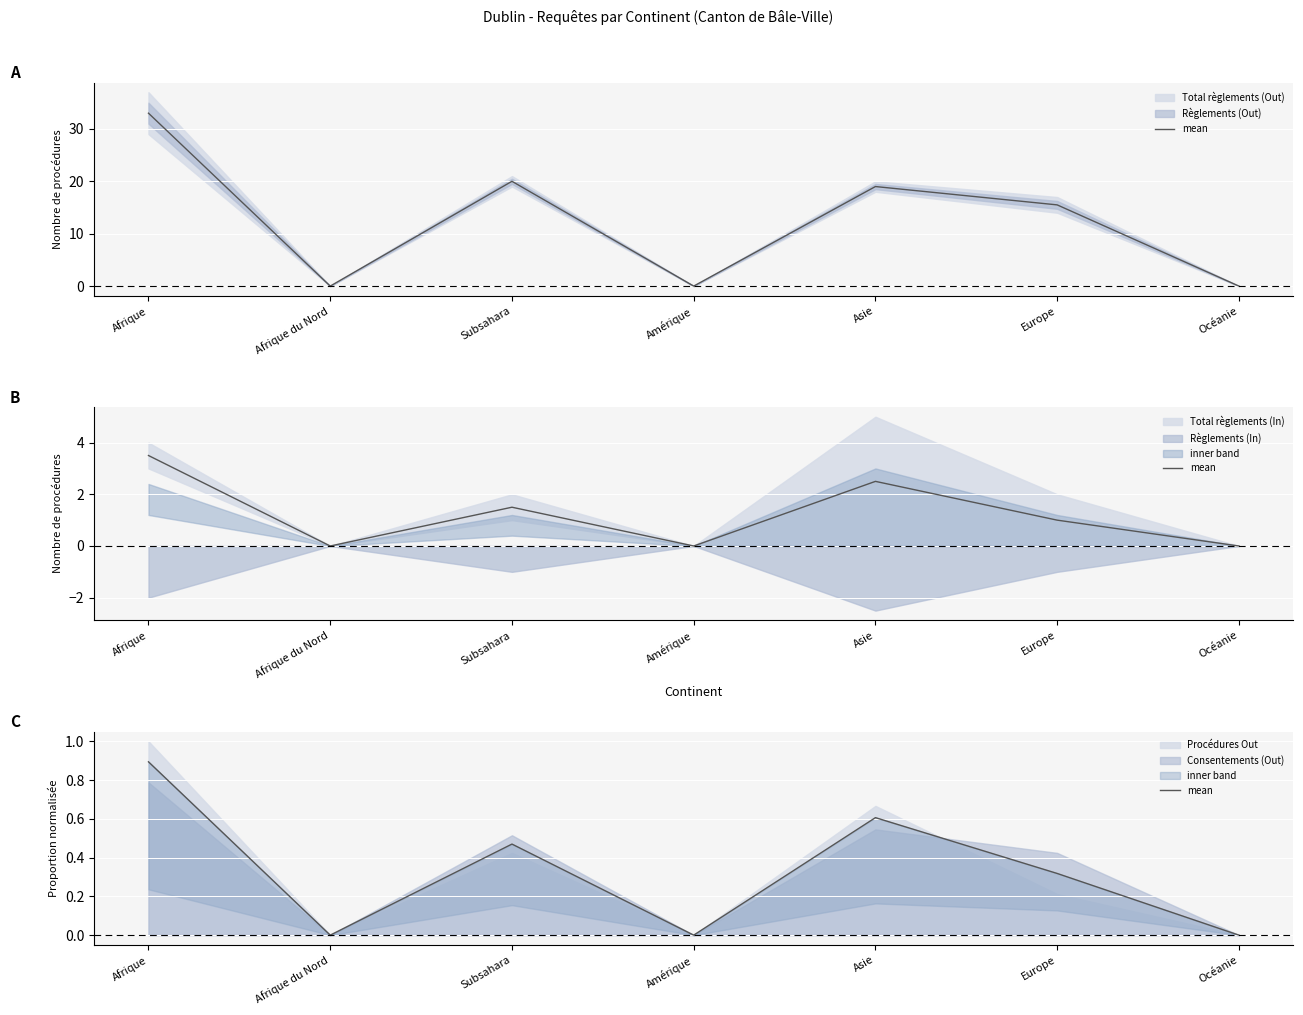

Which category has the lowest value across all series?

Afrique du Nord